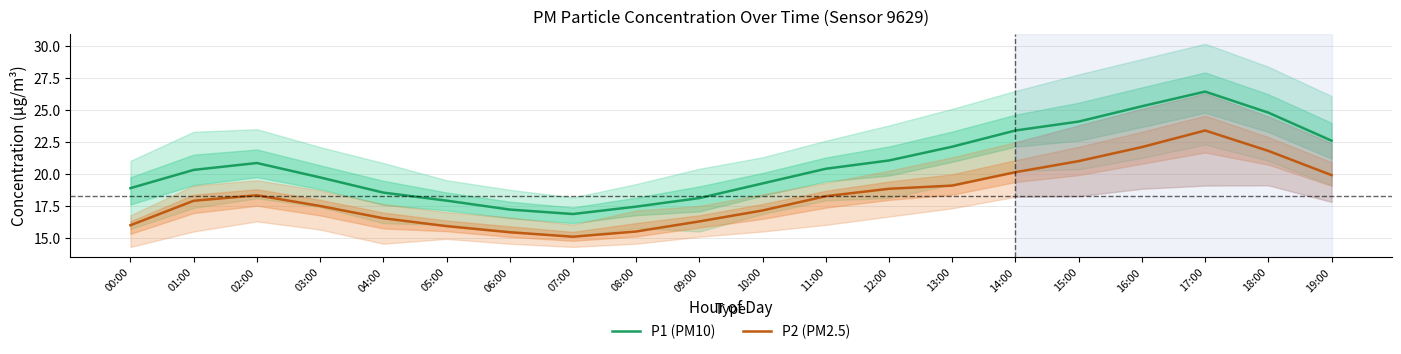

How many distinct data groups are displayed?

2